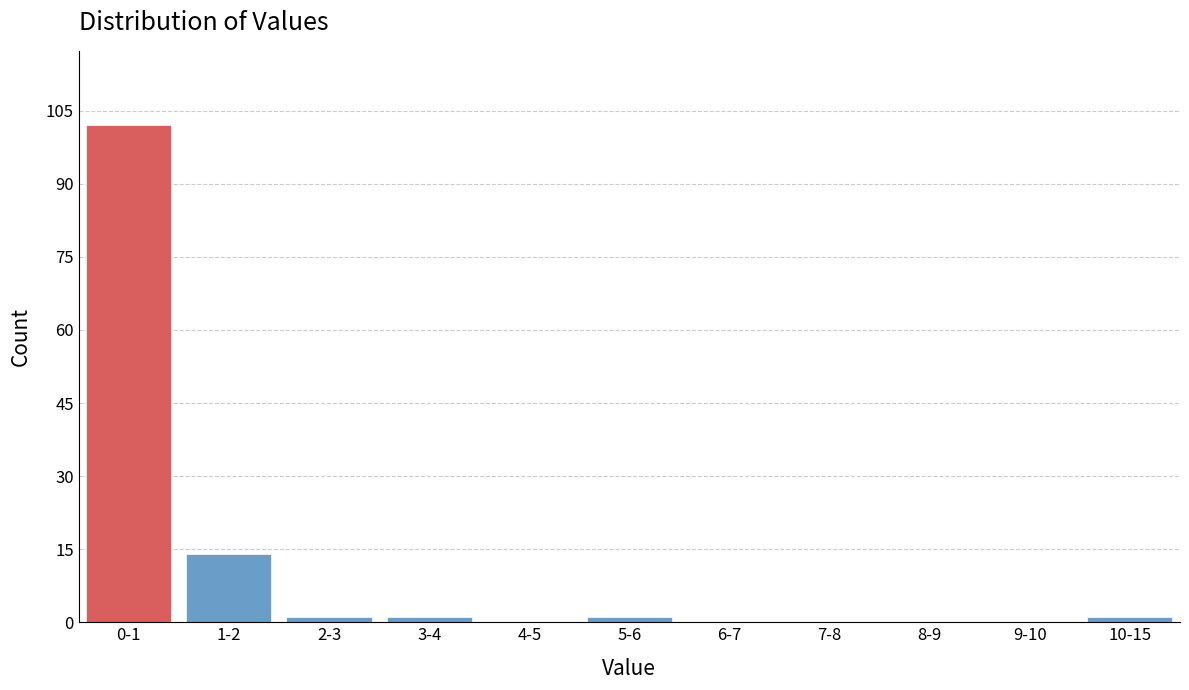

Reading left to right, extract all data points from this chart.

0-1=102	1-2=14	2-3=1	3-4=1	4-5=0	5-6=1	6-7=0	7-8=0	8-9=0	9-10=0	10-15=1